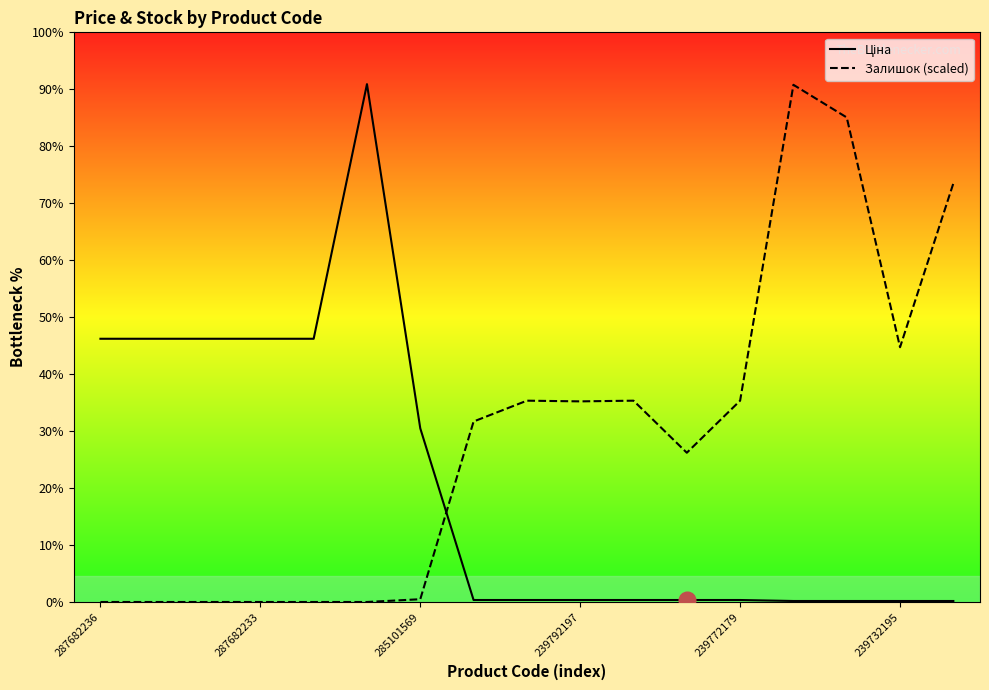

How many times do Залишок (scaled) and Ціна cross each other?

1